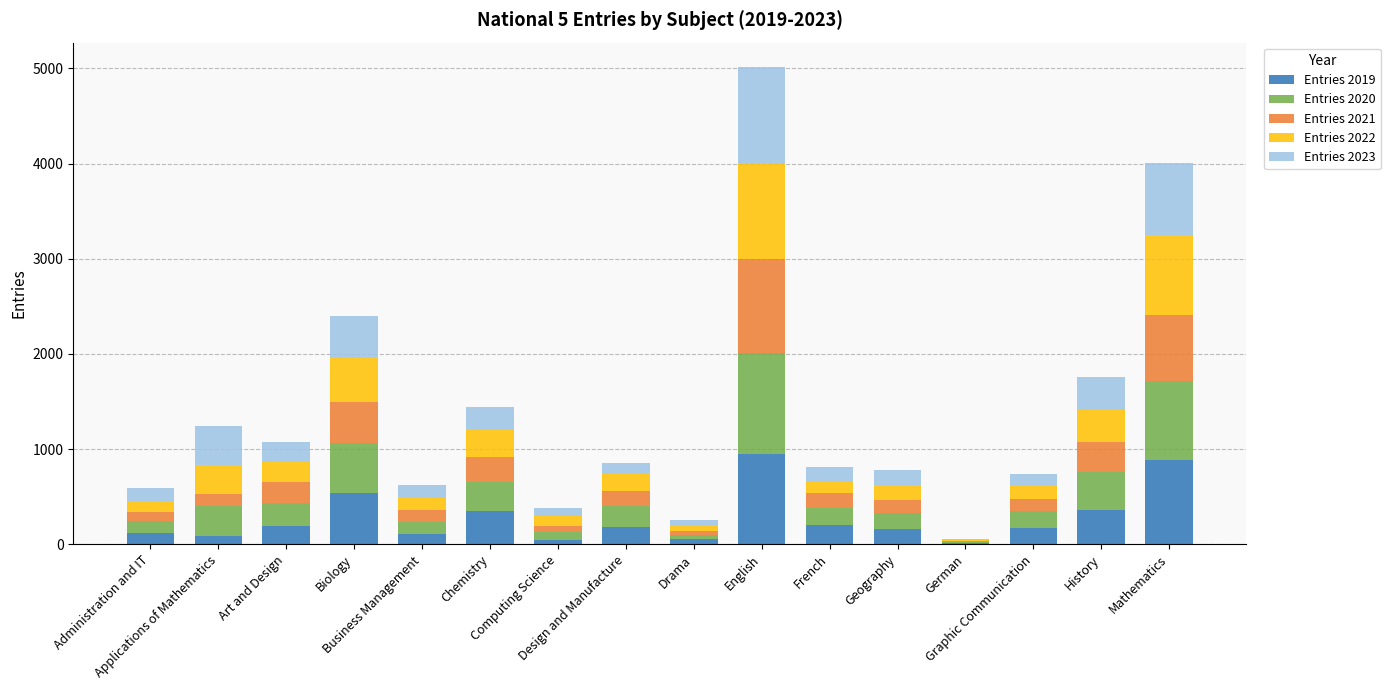

What is the highest value of the Entries 2019 series?

950